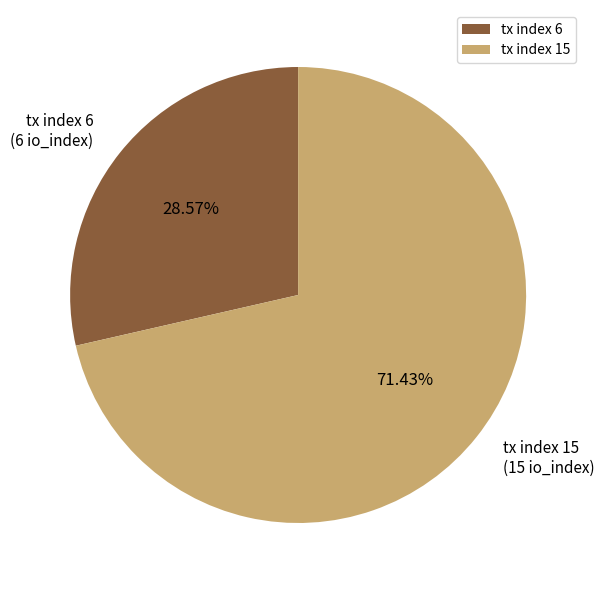

Approximately how many times larger is the value at tx index 15 compared to tx index 6?

2.5